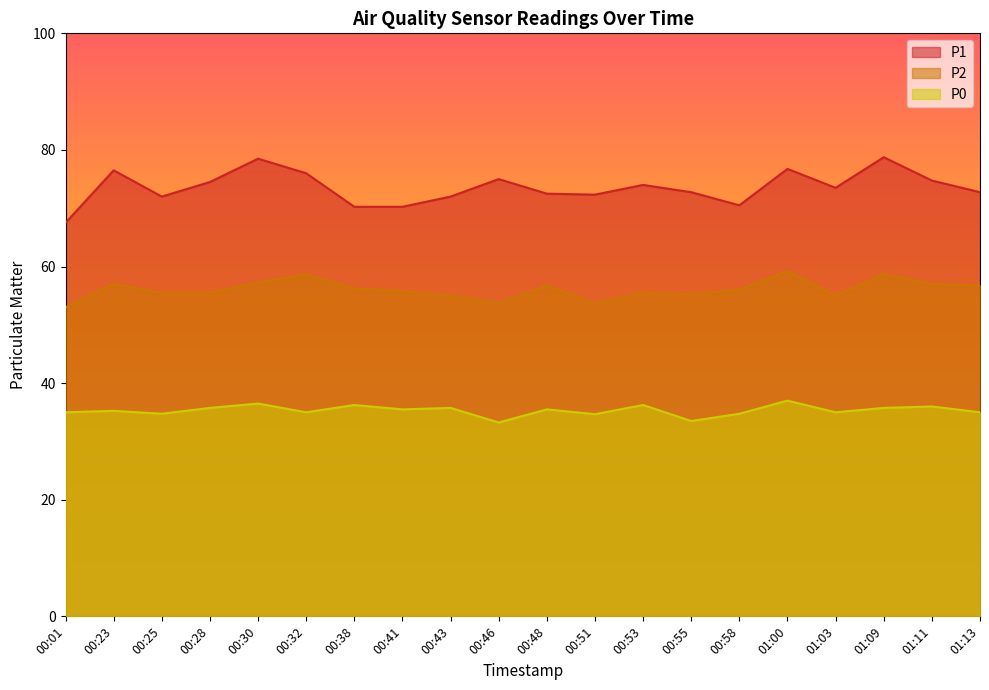

Which series changed the most between 00:51 and 01:00?

P2